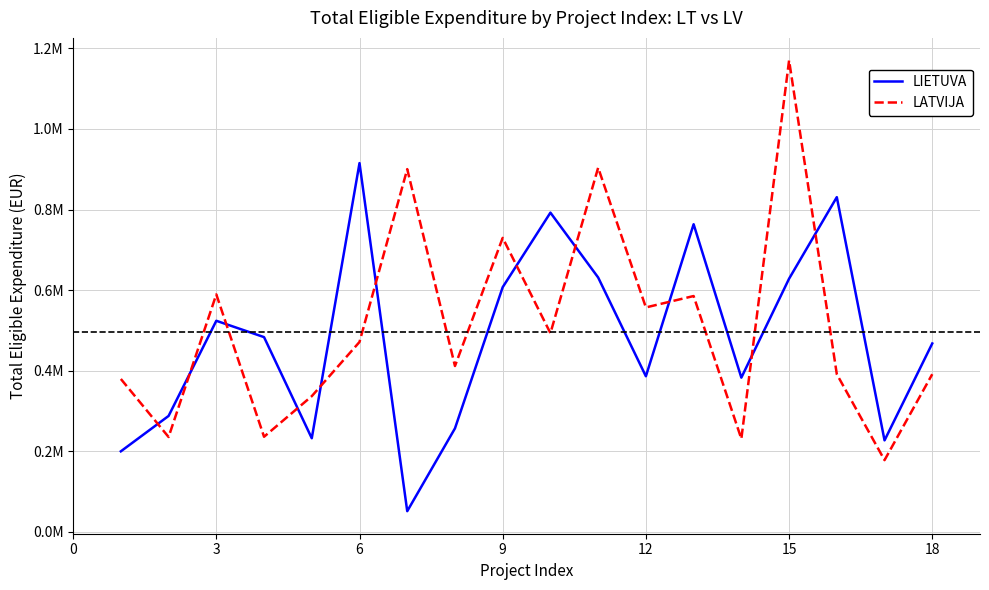

What is the sum of all LATVIJA values?

9189582.6